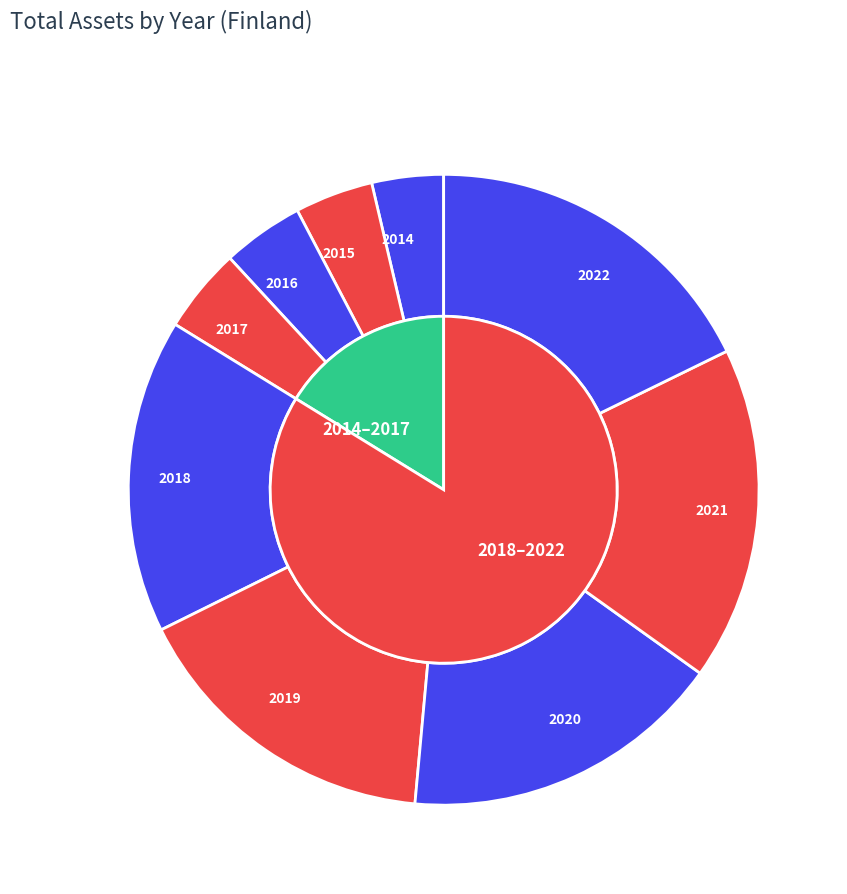

True or false: 2019 accounts for 23% of the total.

False